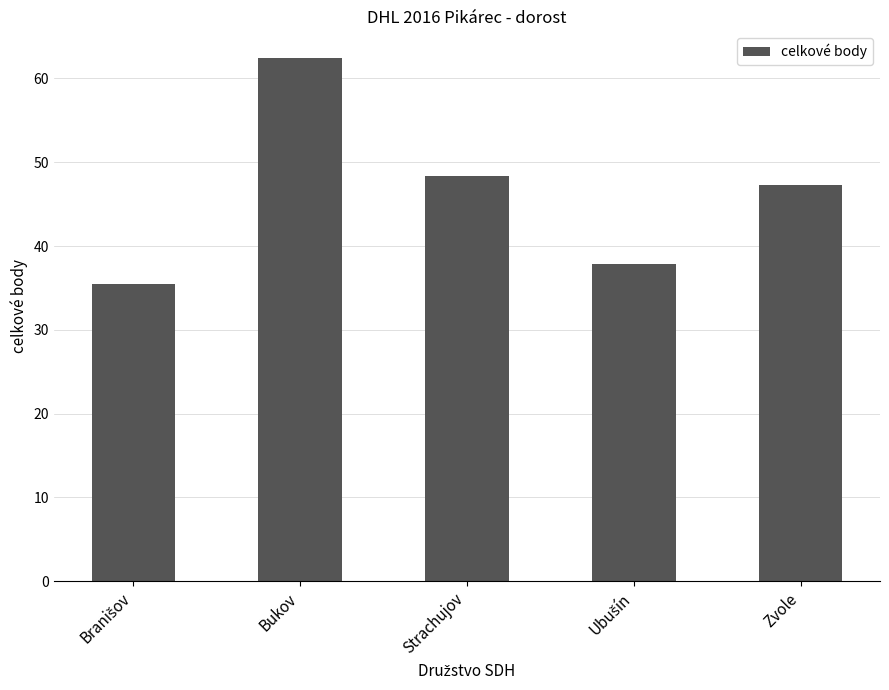

Is it true that the value at Strachujov is 31.4?

False